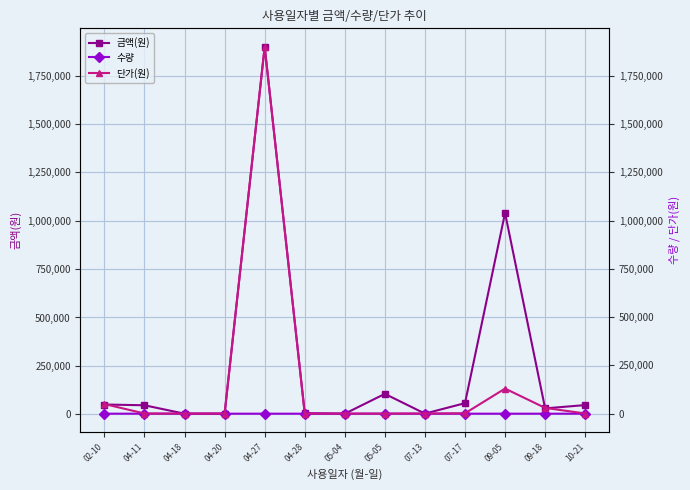

What is the label of the 12th point from the left?

09-18